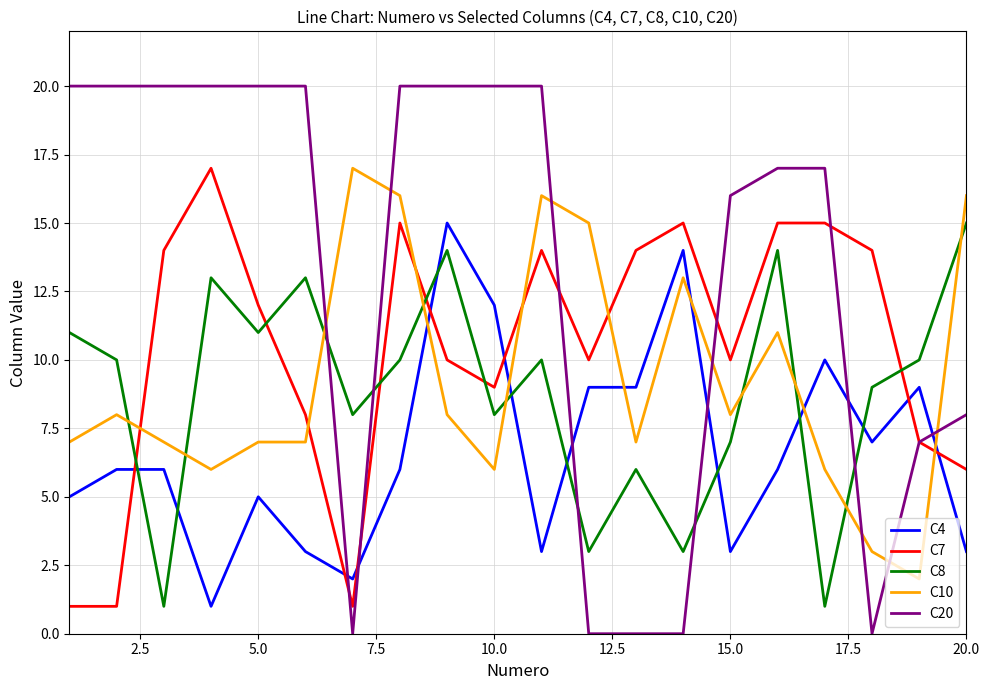

True or false: C10 and C20 cross at least once.

True